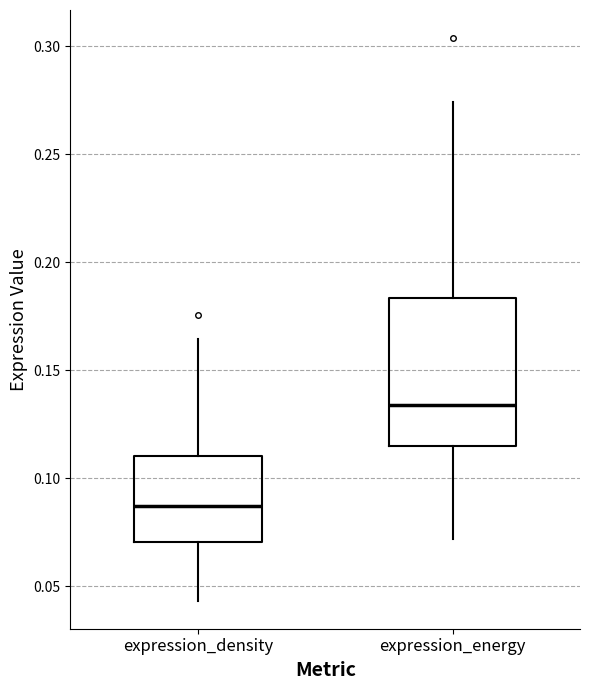

Which box has the highest median line?

expression_energy